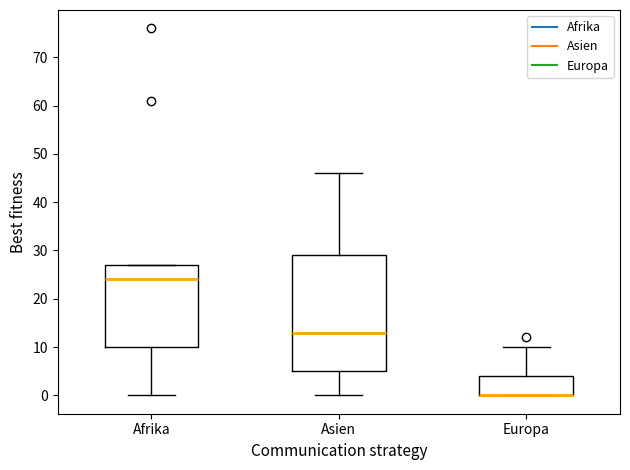

Which box is the tallest, from its lower edge to its upper edge?

Asien